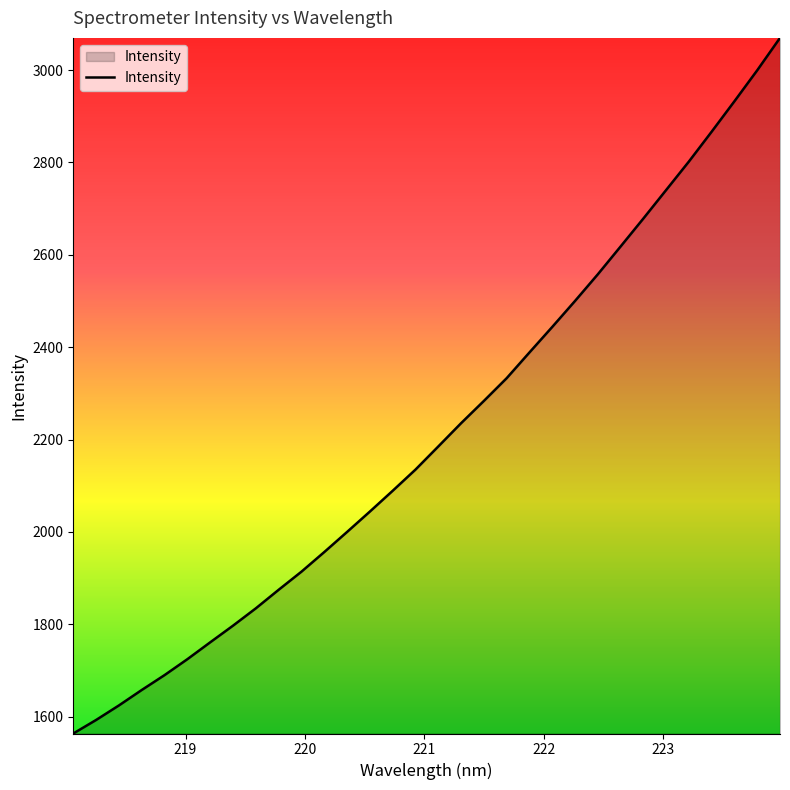

What is the difference between the maximum and minimum values?

1506.4